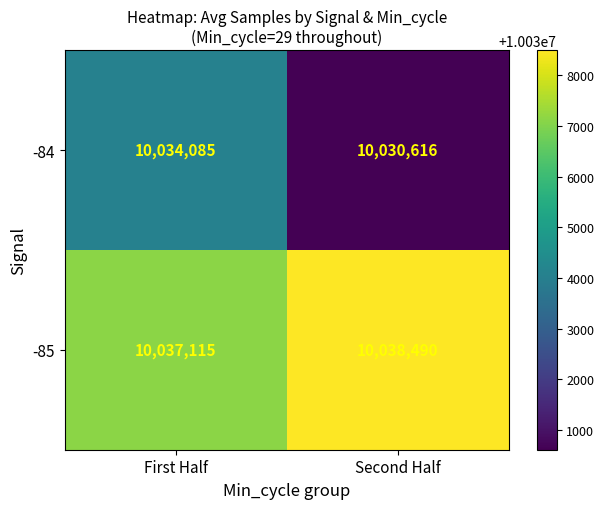

What is the minimum value shown in the chart?

10030616